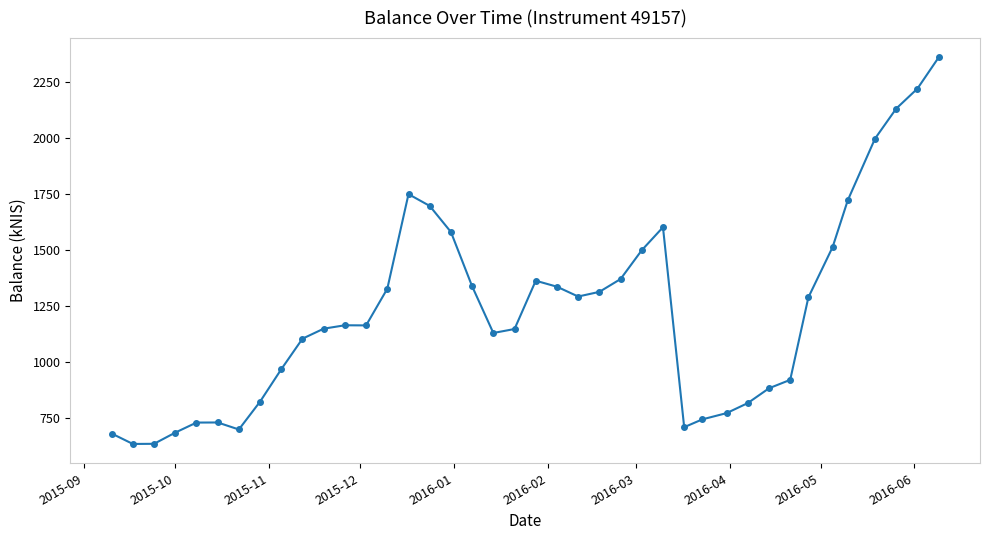

What is the maximum value shown in the chart?

2357.7